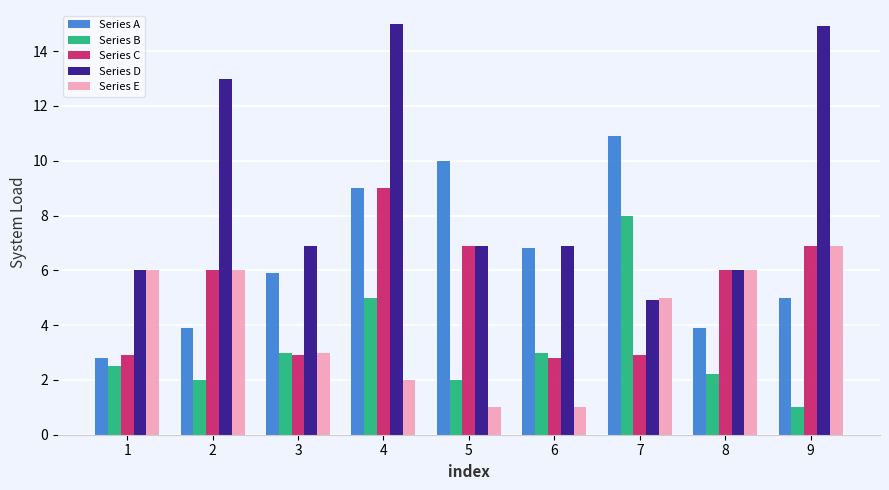

The value of Series C at 6 is 0.7. True or false?

False